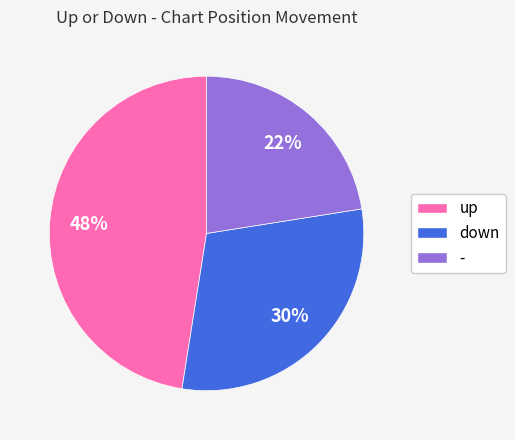

Is the sum of up and down greater than half?

Yes